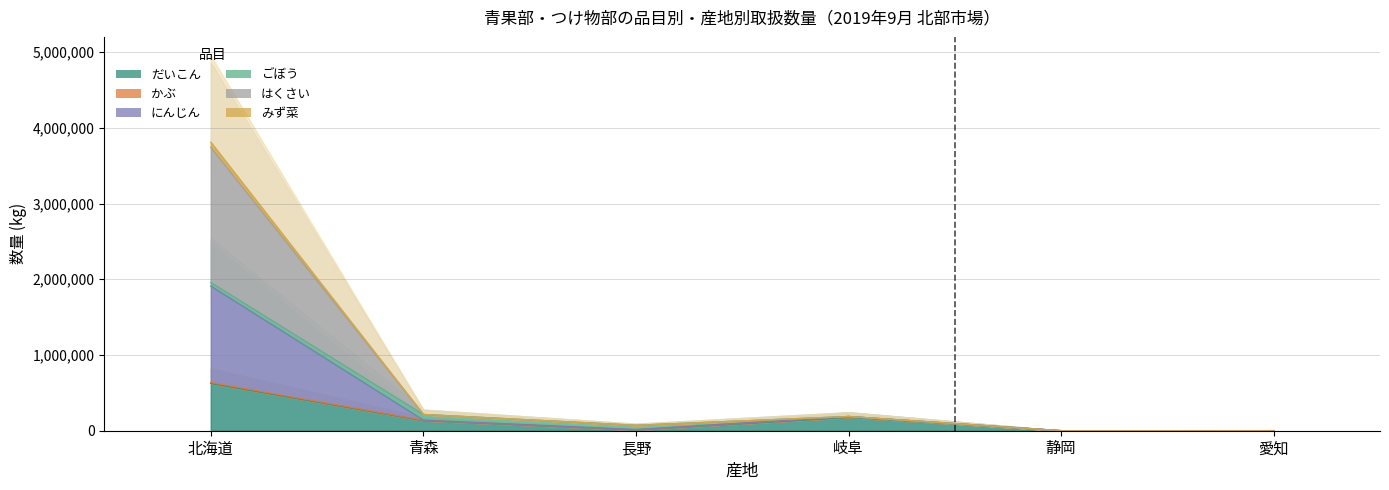

How many data points in にんじん are less than 187538?

3